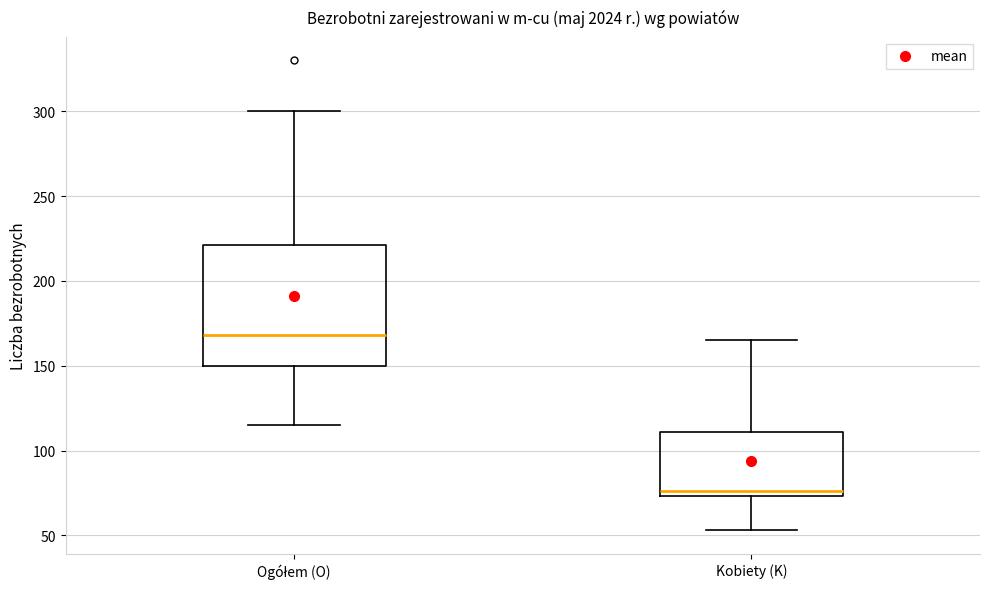

Where does the upper whisker of the box for Kobiety (K) end on the y-axis? The values are not printed on the chart, so give them approximately, as read against the axis.

165